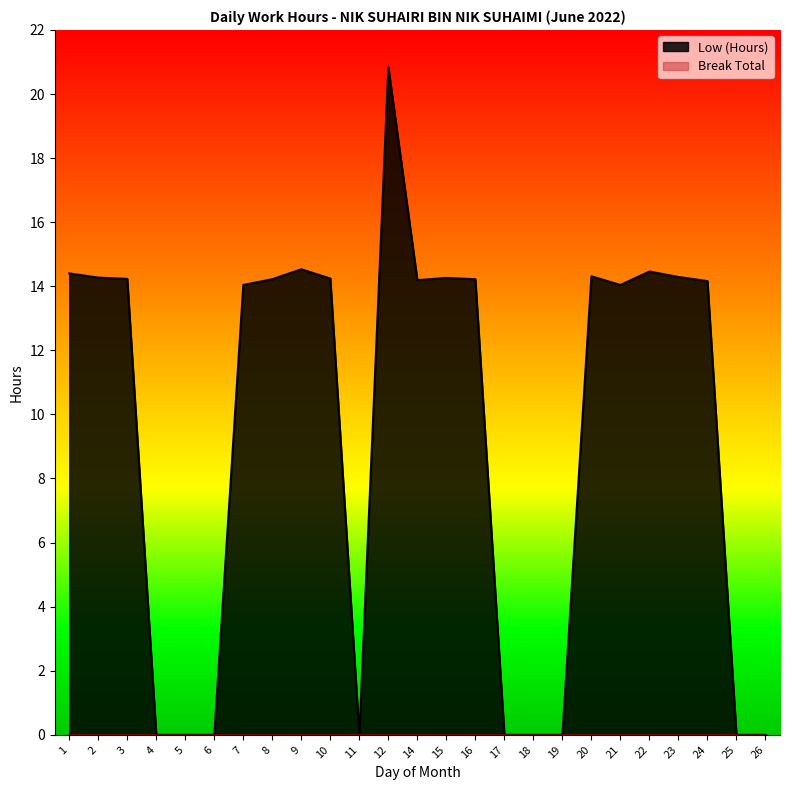

List the labels in order of value, largest first.

12, 9, 22, 1, 20, 23, 2, 15, 10, 3, 8, 16, 14, 24, 7, 21, 4, 5, 6, 11, 17, 18, 19, 25, 26